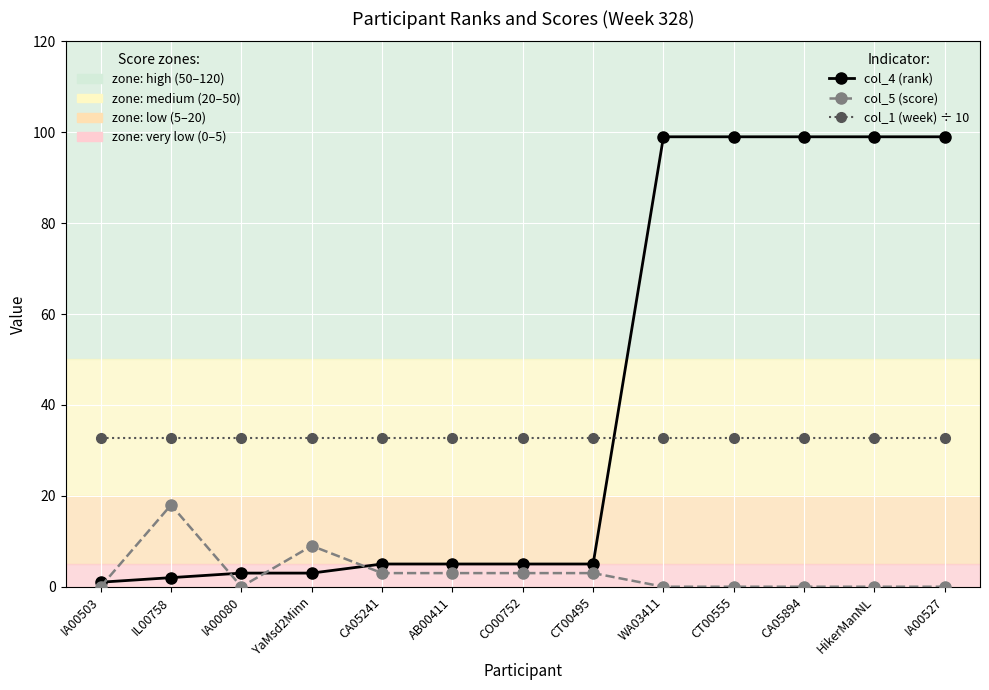

What is the difference between the highest and lowest values at HikerManNL?

99.0